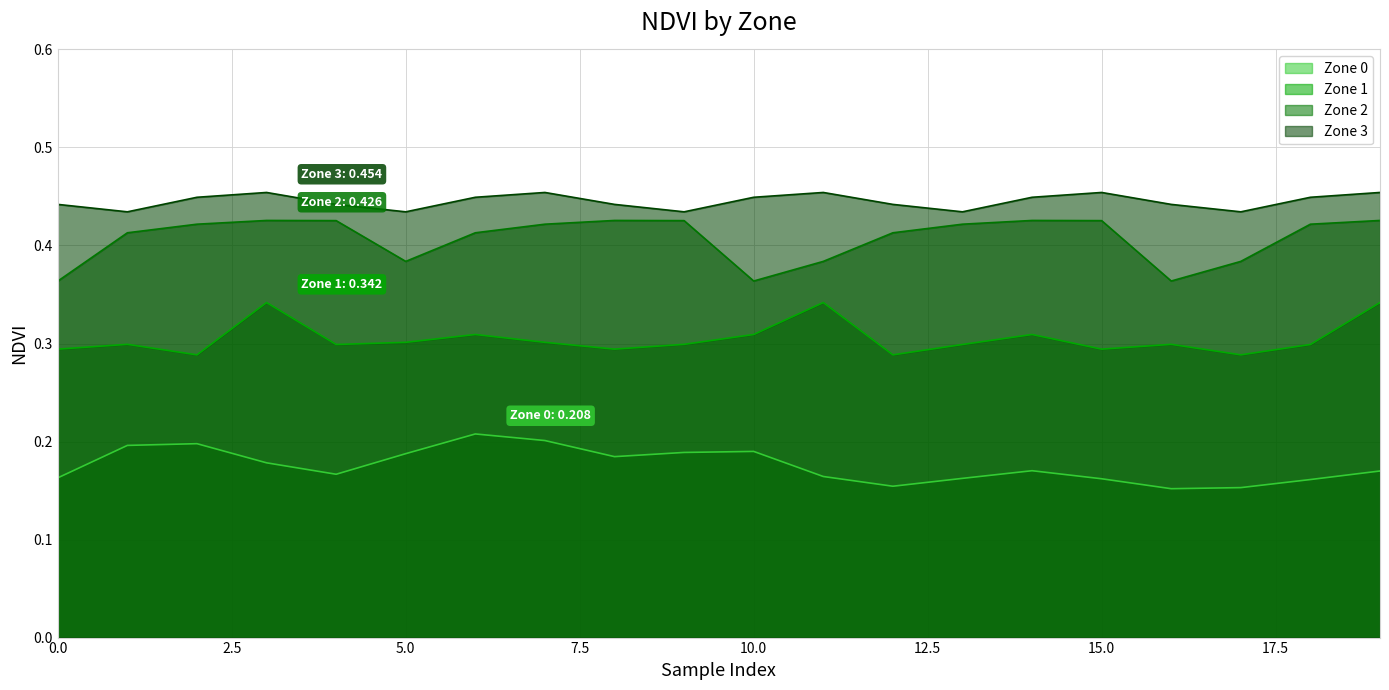

True or false: Zone 3 and Zone 0 cross at least once.

False